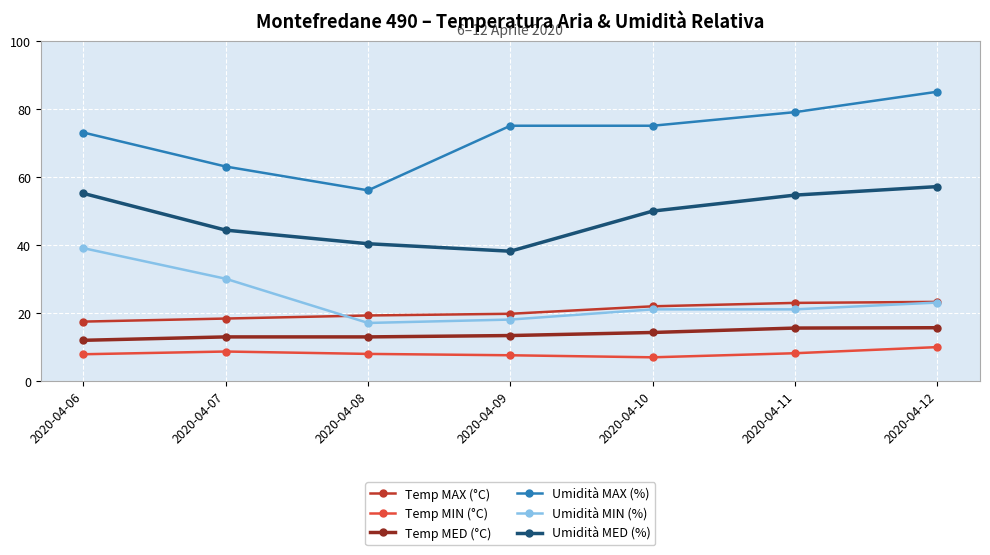

At which category is the sum across all series the highest?

2020-04-12